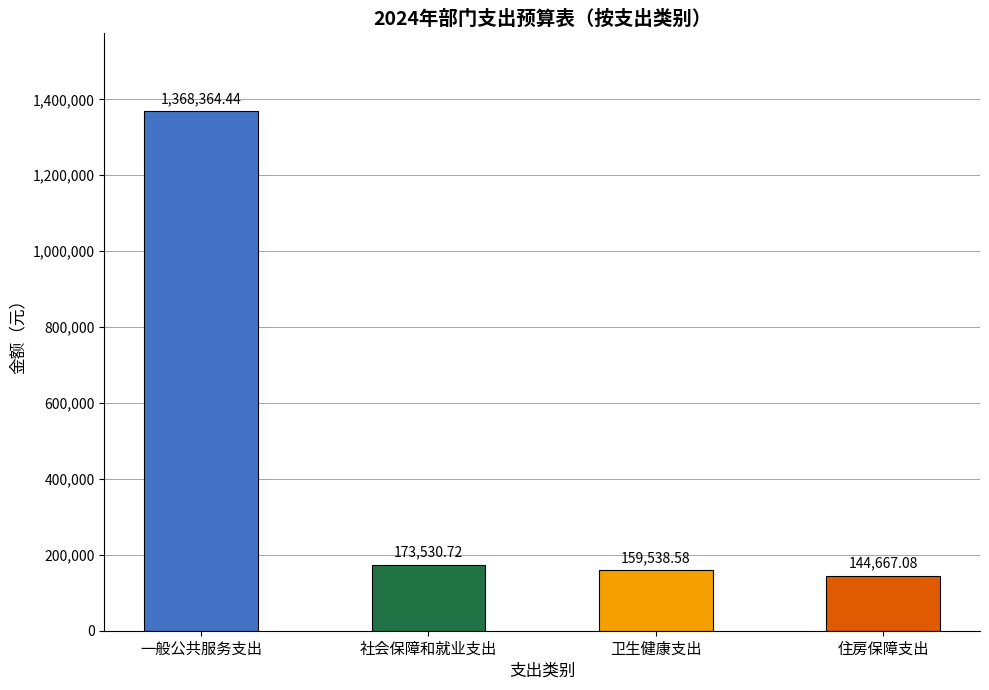

Which has a higher value, 社会保障和就业支出 or 一般公共服务支出?

一般公共服务支出